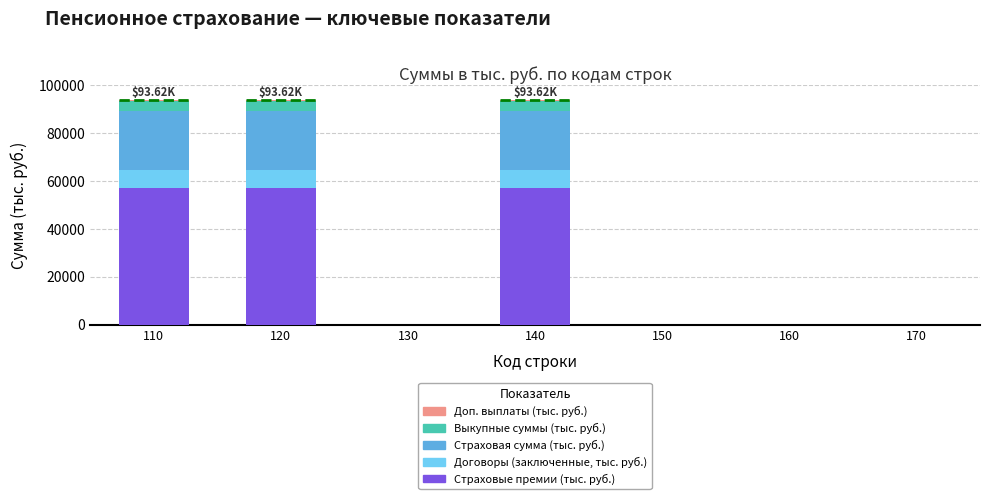

What is the sum of all Договоры (заключенные, тыс. руб.) values?

22706.0